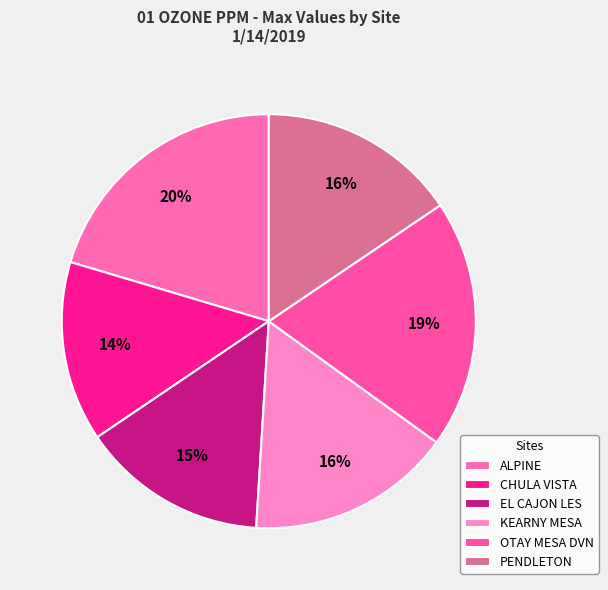

How many segments does this pie chart have?

6